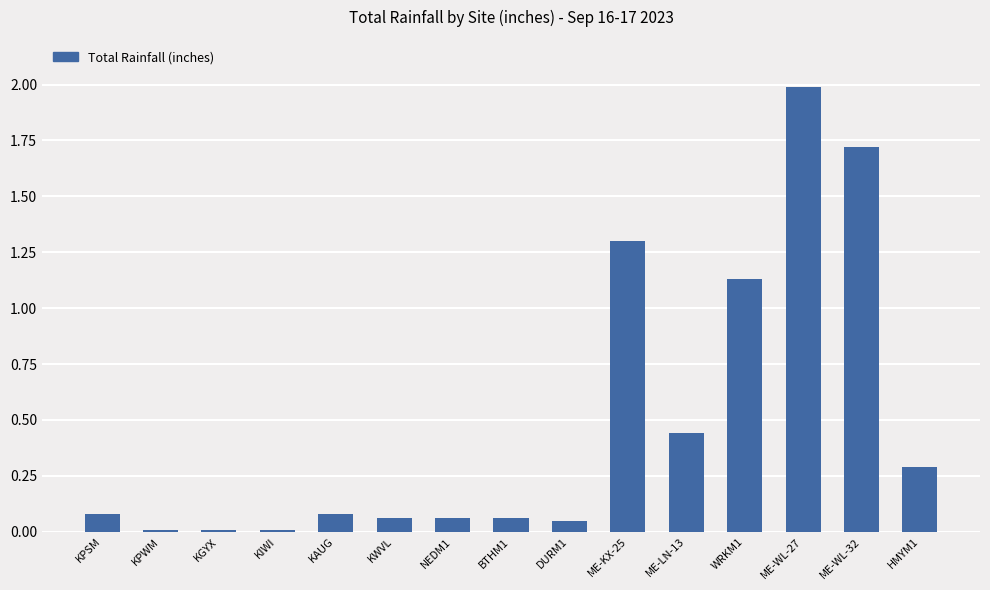

Where is the data nearest to the value 1?

WRKM1